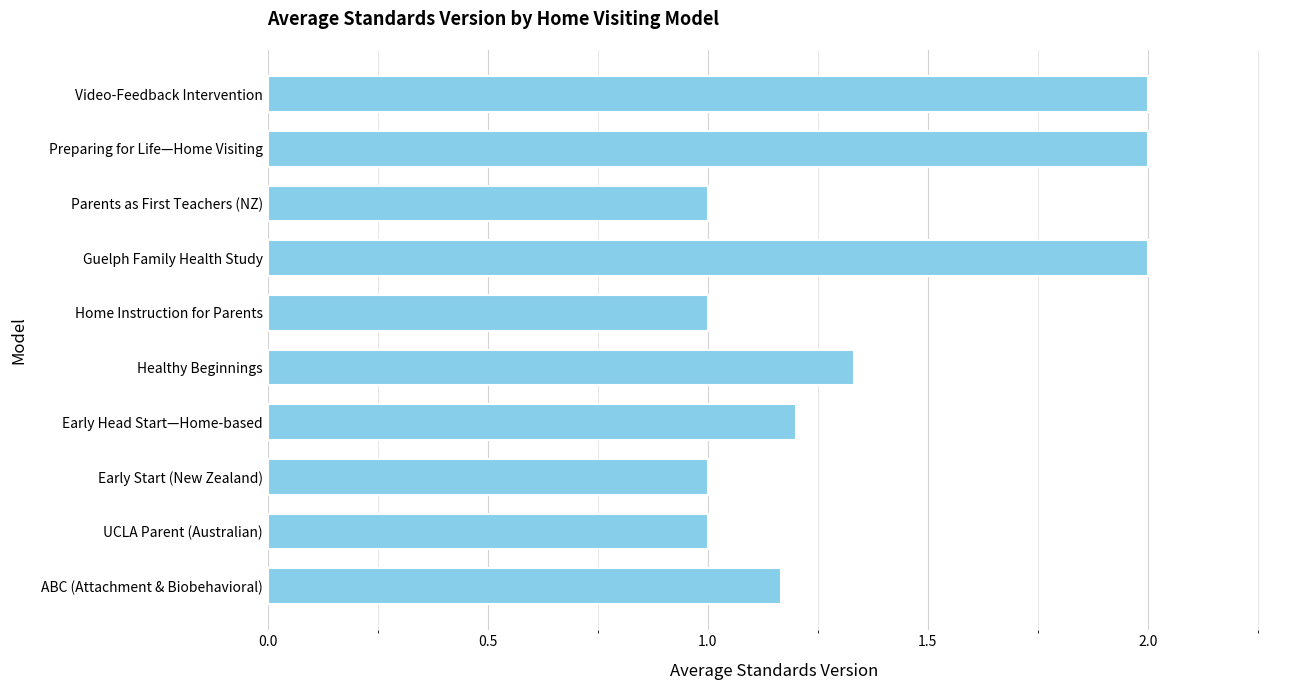

Is it true that the value at UCLA Parent (Australian) is 0.5?

False